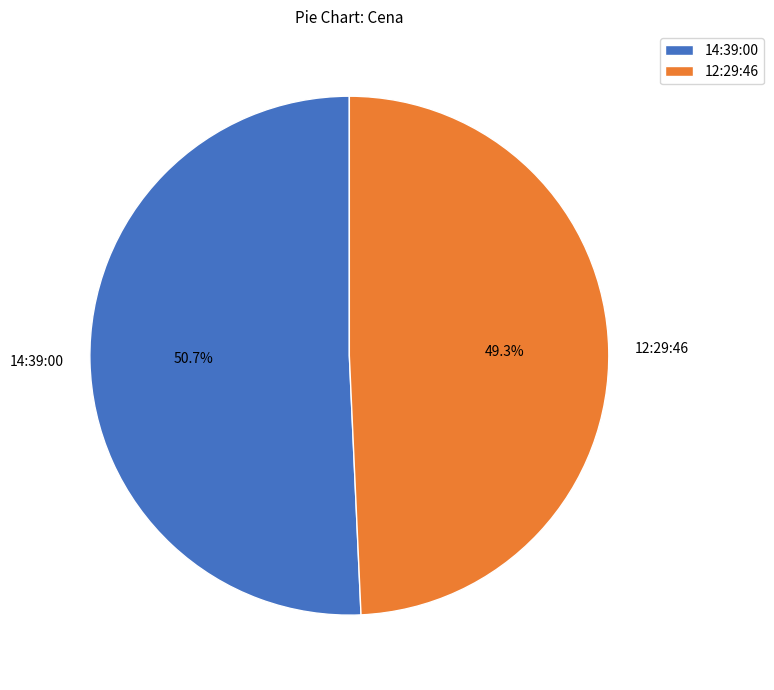

To the nearest percent, what portion does 14:39:00 represent?

51%